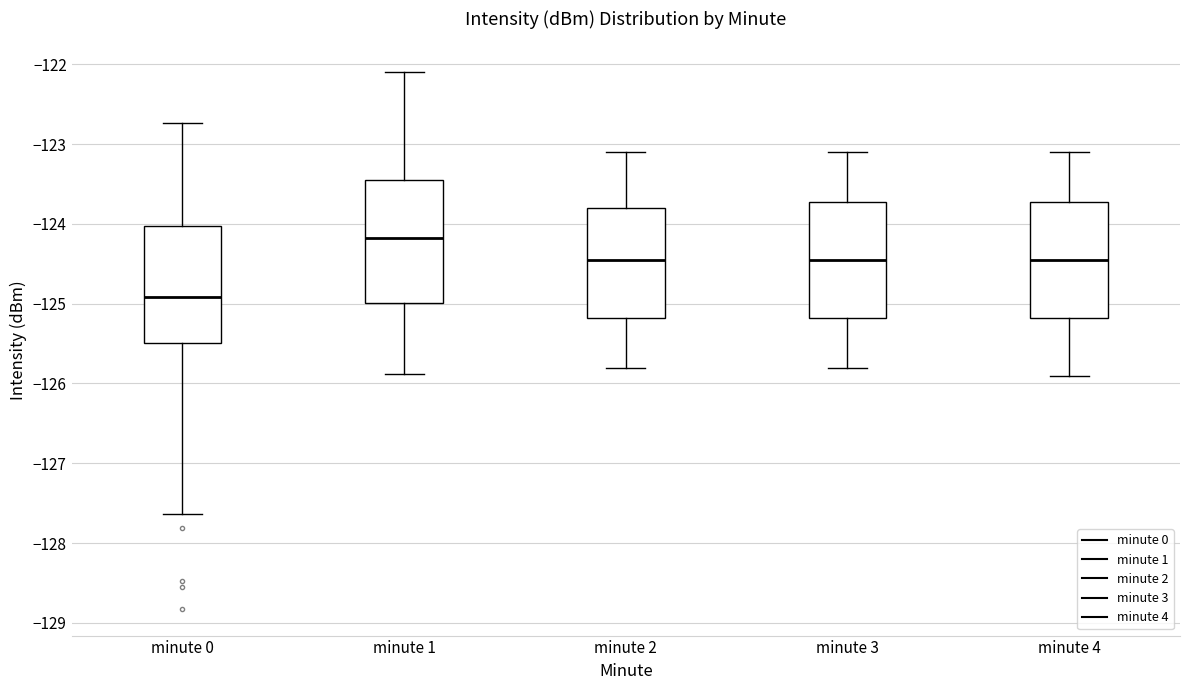

Reading left to right, transcribe this box plot: for each box, give where its median line is, the range the box spans, and where its two whiskers end, as read against the y-axis. The values are not printed on the chart, so give them approximately, as read against the axis.

minute 0: median -124.9, box -125.5 to -124.0, whiskers -127.6 to -122.7
minute 1: median -124.2, box -125.0 to -123.5, whiskers -125.9 to -122.1
minute 2: median -124.4, box -125.2 to -123.8, whiskers -125.8 to -123.1
minute 3: median -124.4, box -125.2 to -123.7, whiskers -125.8 to -123.1
minute 4: median -124.4, box -125.2 to -123.7, whiskers -125.9 to -123.1